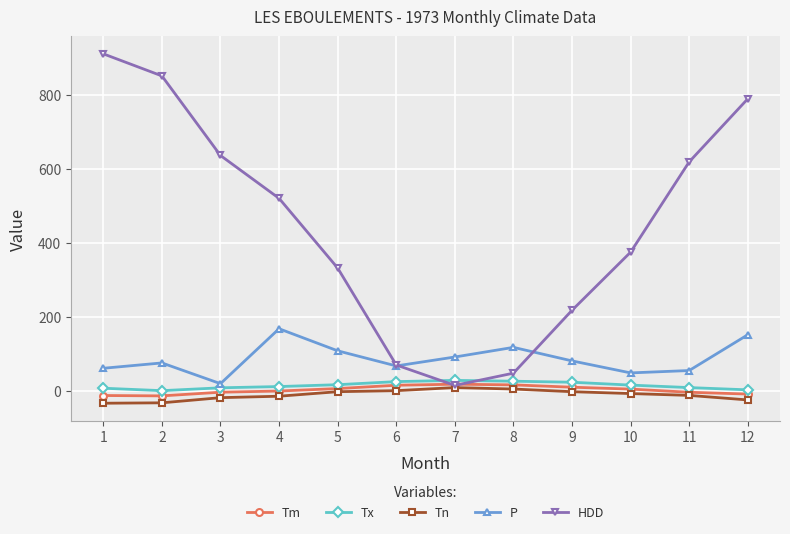

The HDD series shows 309.4 at 3. True or false?

False